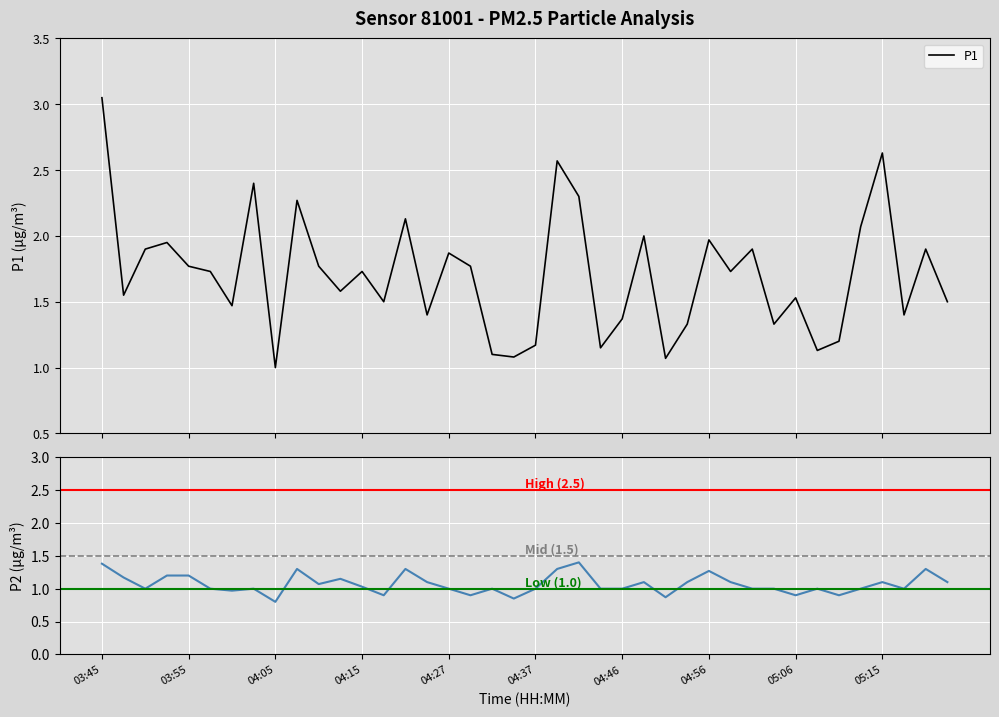

What is the label of the 11th point from the left?

04:10